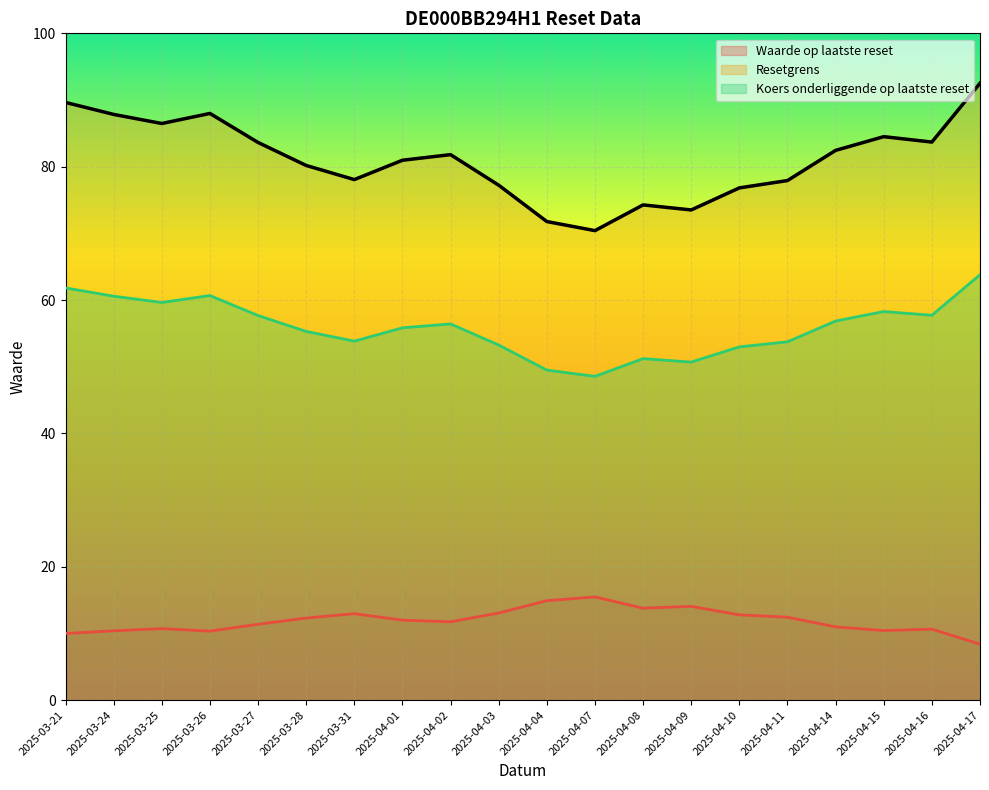

What is the average value of the Resetgrens series?

81.1